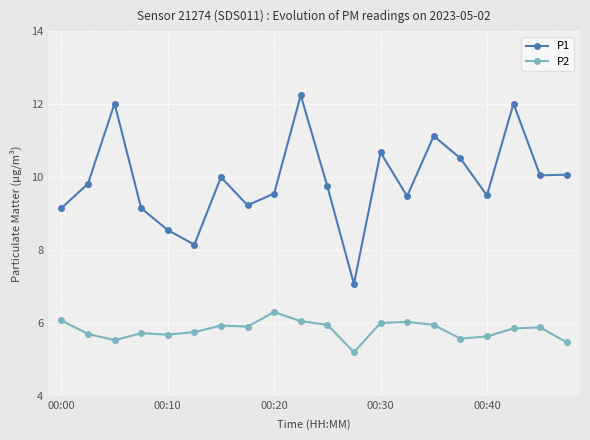

True or false: P1 has more than 2 interior local peaks.

True